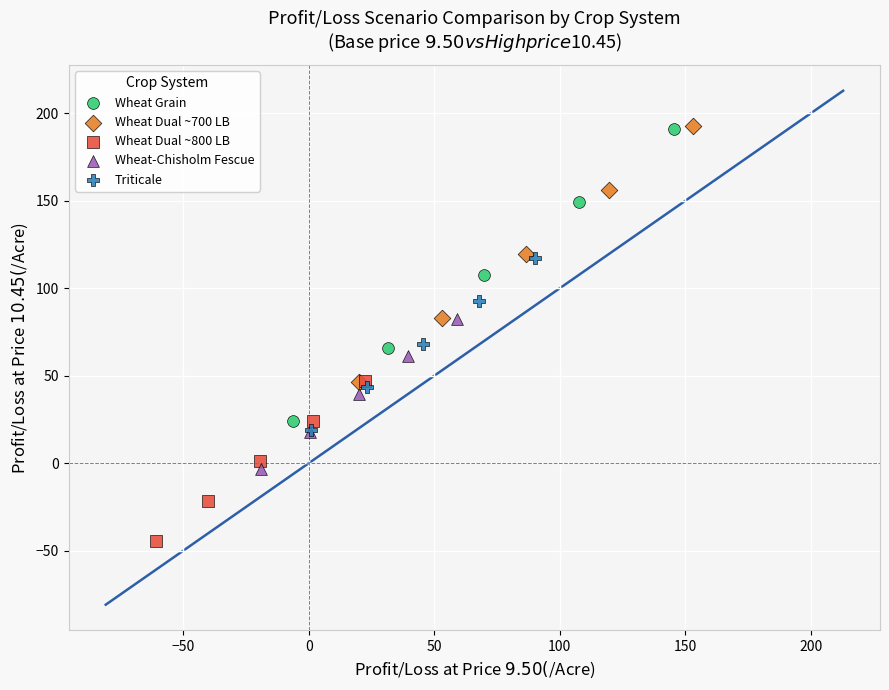

Which series reaches the minimum Y coordinate?

Wheat Dual ~800 LB